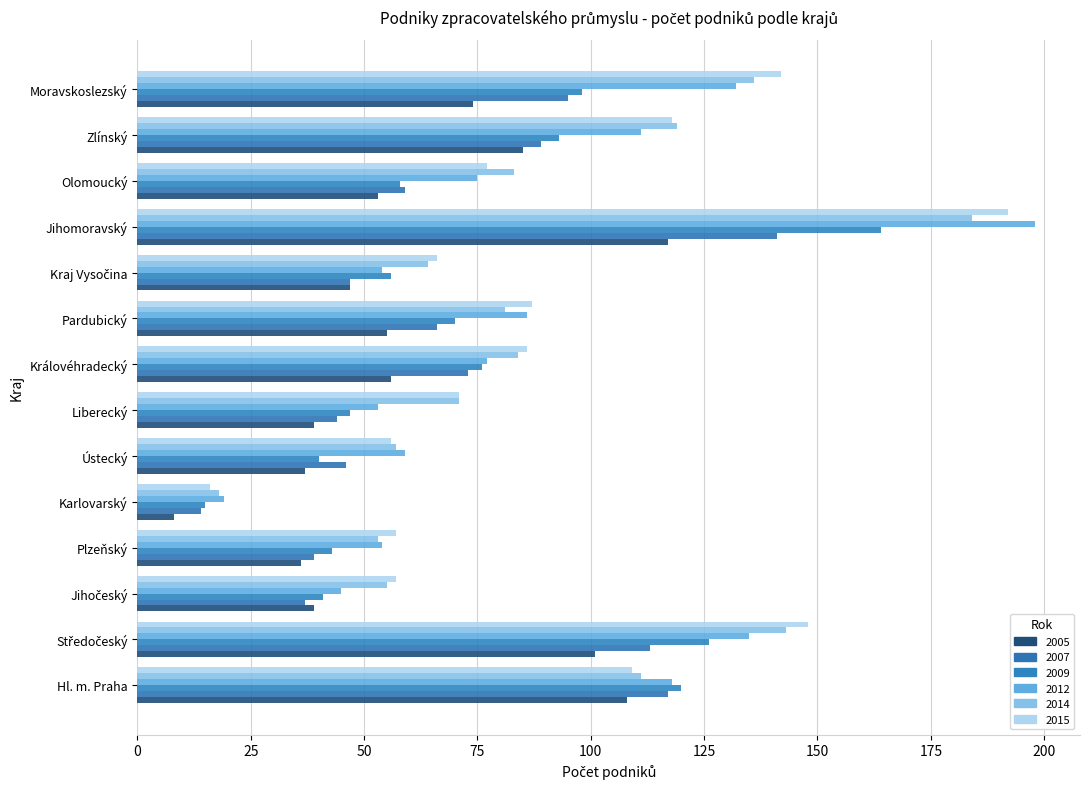

What is the label of the 11th bar from the left?

Jihomoravský